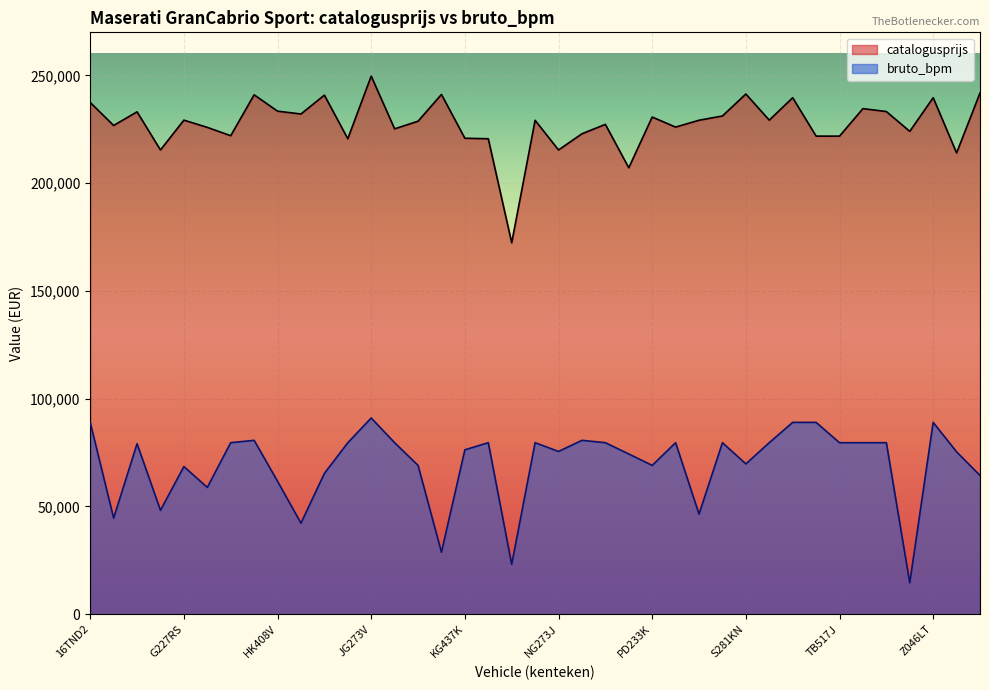

How many interior local peaks does the catalogusprijs series have?

13